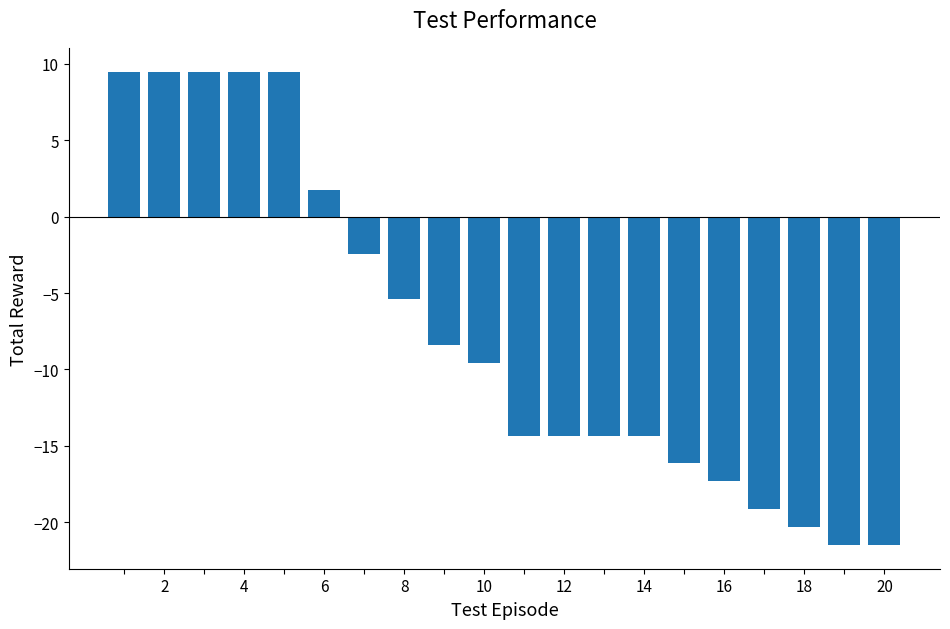

What is the value of the 4th bar from the left?

9.5